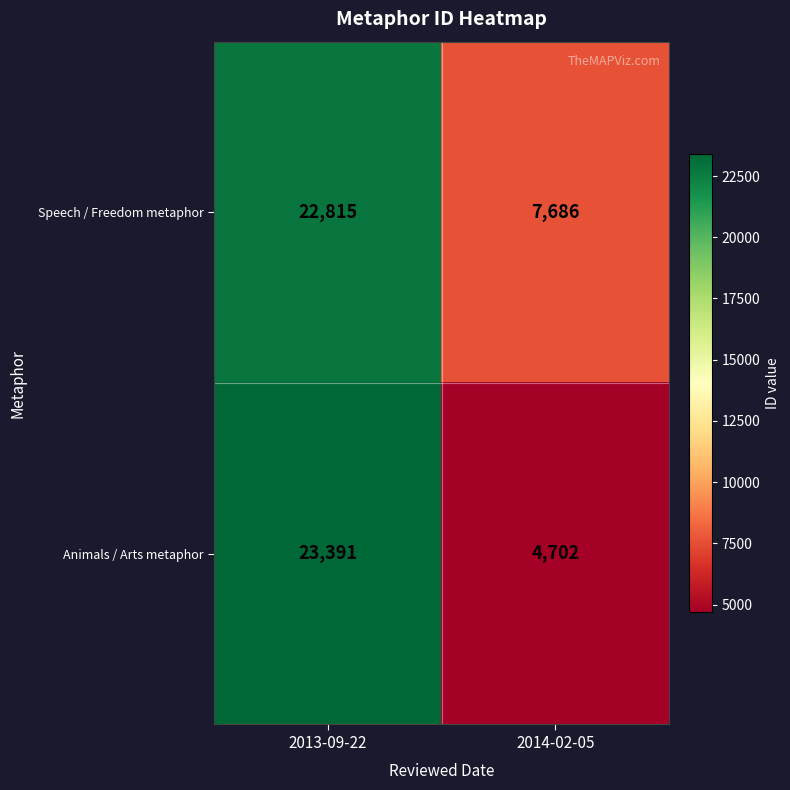

The Animals / Arts metaphor series shows 23391 at 2013-09-22. True or false?

True